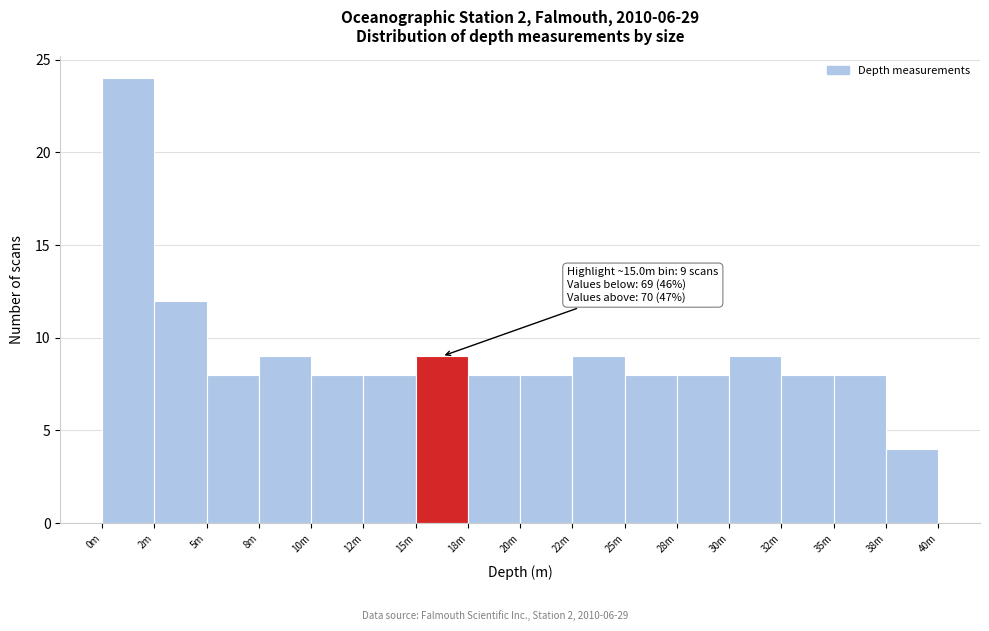

Reading left to right, transcribe all the data shown in this chart.

24	12	8	9	8	8	9	8	8	9	8	8	9	8	8	4